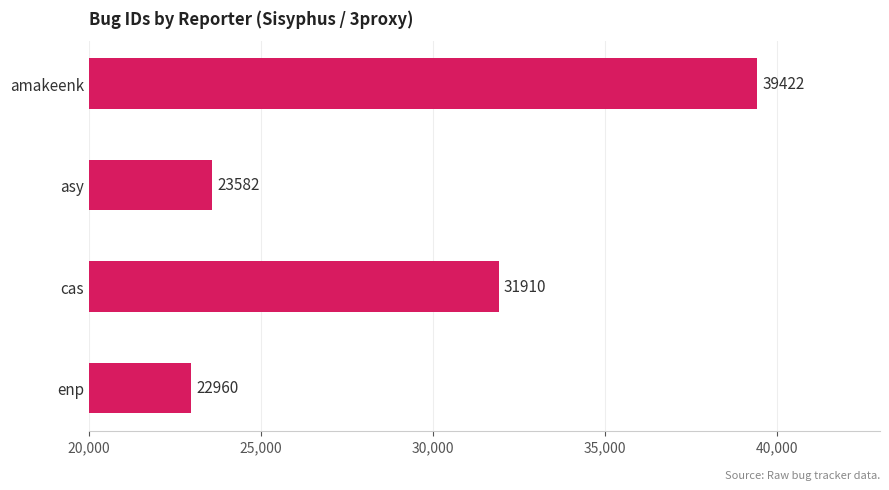

True or false: the data shows 39422 at amakeenk.

True